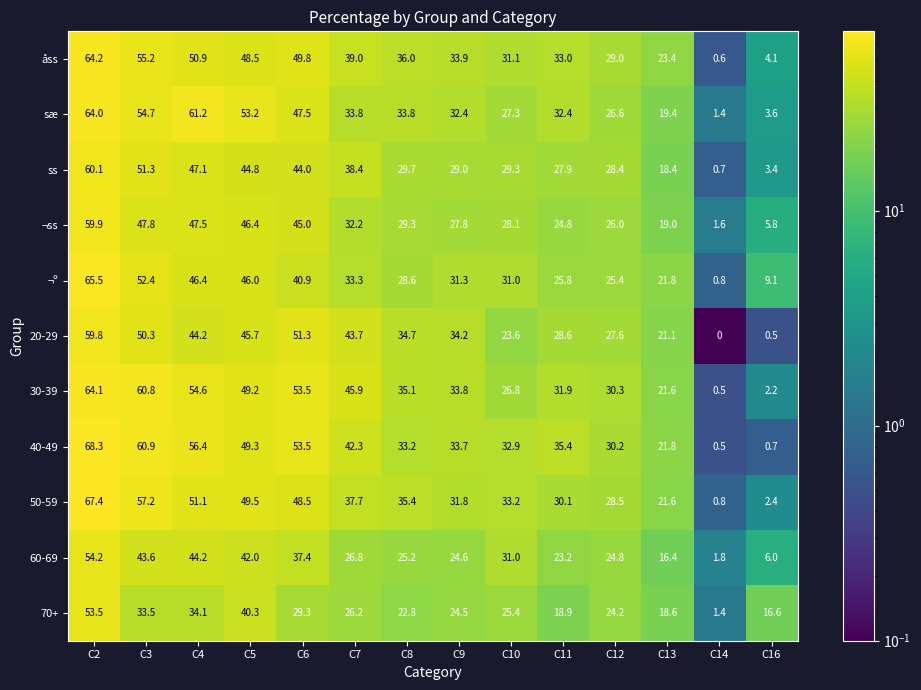

At how many categories does at least one series exceed 7?

13